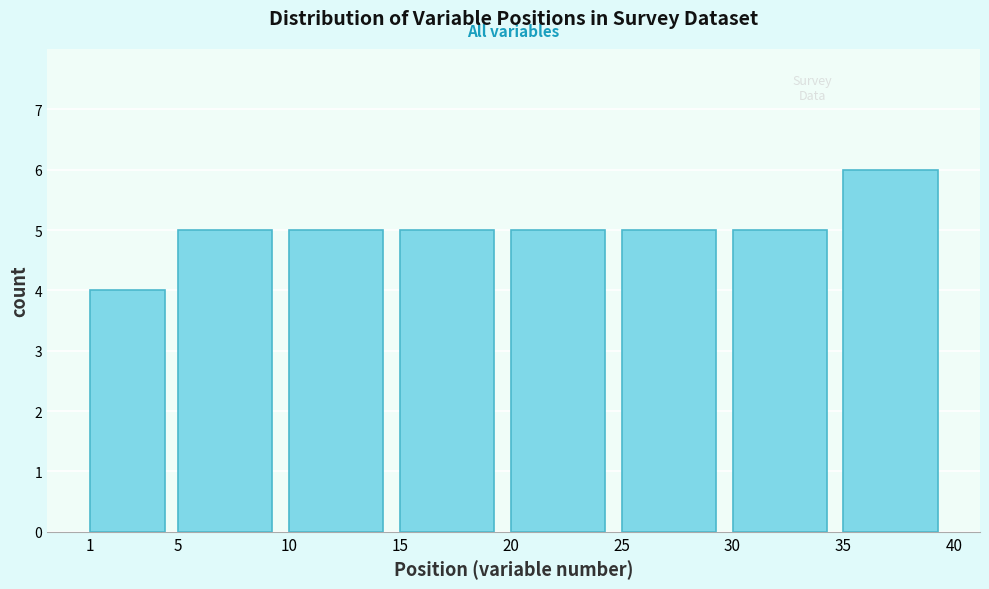

Reading left to right, list every bar in this chart as the range it spans on the x-axis followed by its height. The values are not printed on the chart, so give them approximately, as read against the axis.

1 to 5: 4
5 to 10: 5
10 to 15: 5
15 to 20: 5
20 to 25: 5
25 to 30: 5
30 to 35: 5
35 to 40: 6